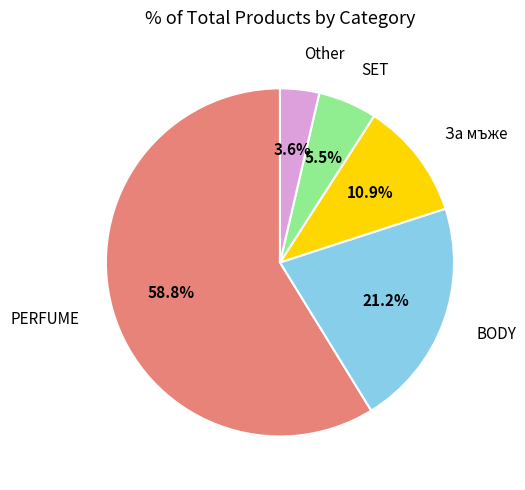

What is the total percentage of SET and BODY?

26.7%